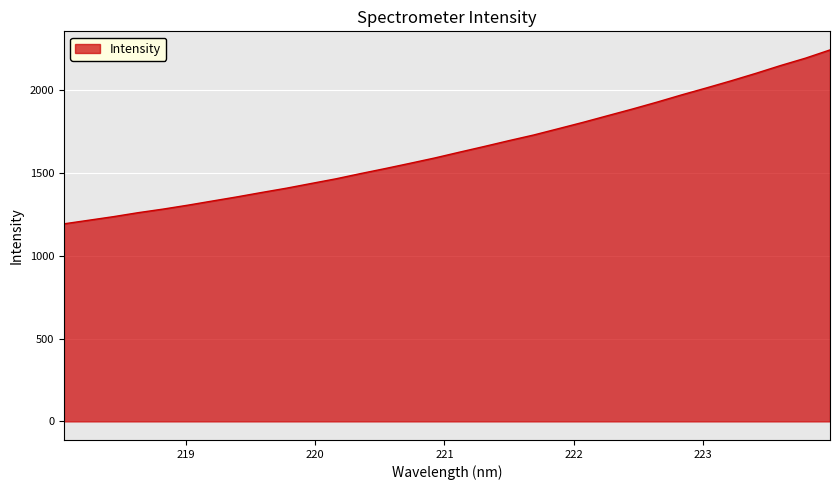

What is the smallest value displayed?

1194.1